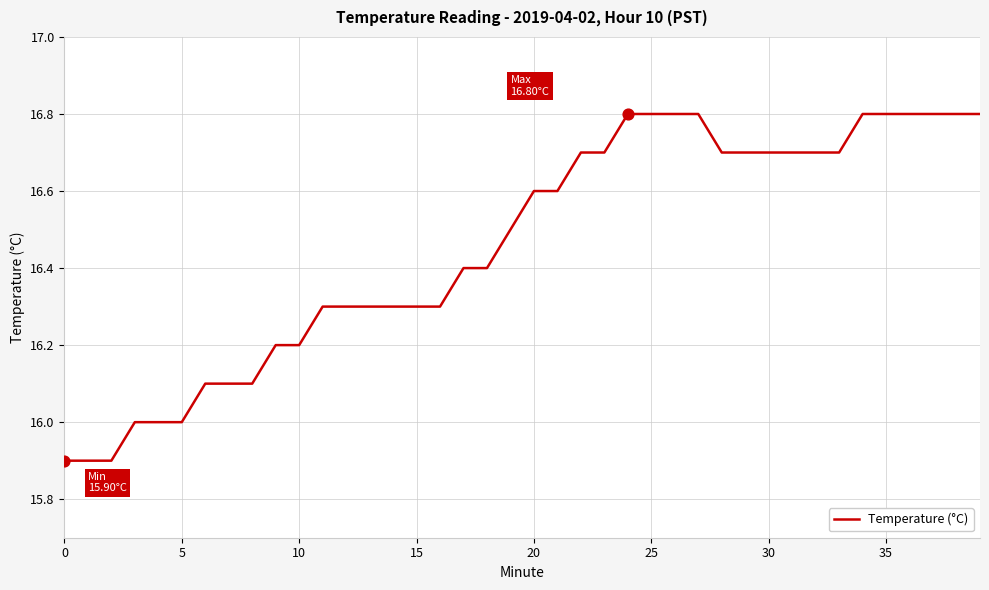

What is the smallest value displayed?

15.9